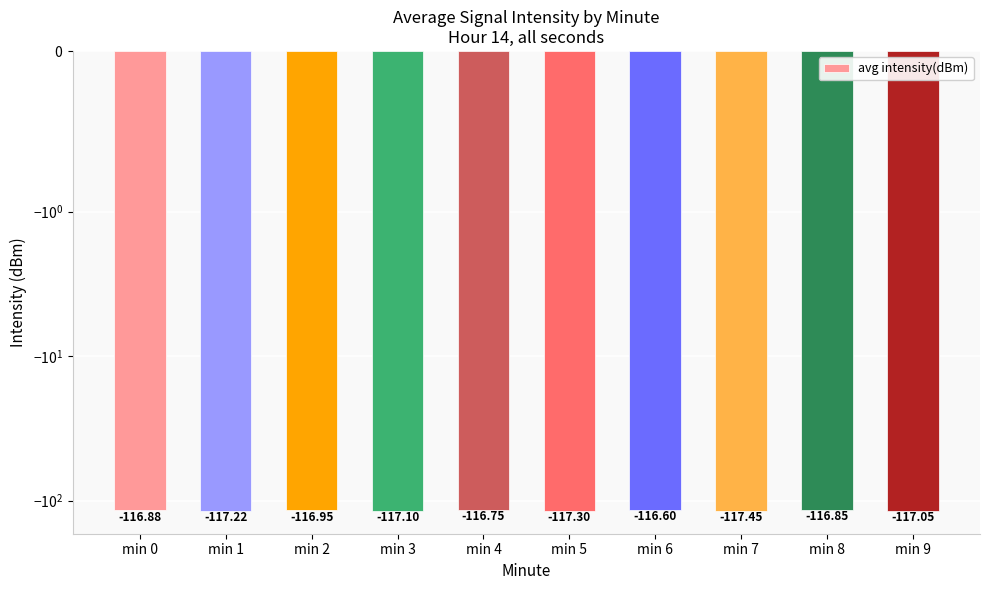

What is the change in value from min 4 to min 7?

-0.7